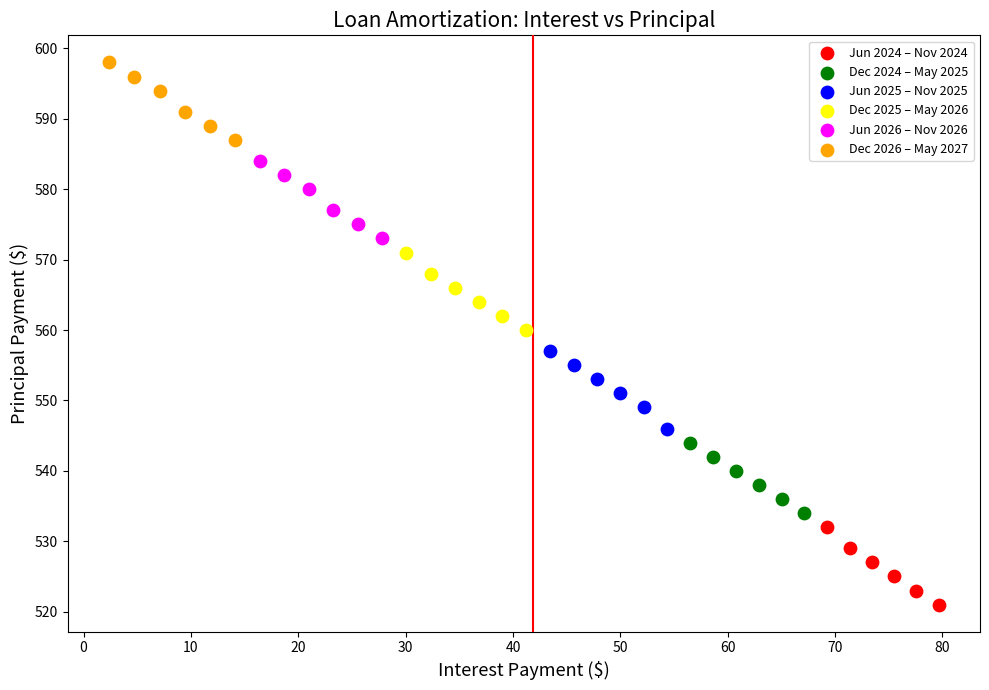

Which series contains the lowest Y value?

Jun 2024 – Nov 2024